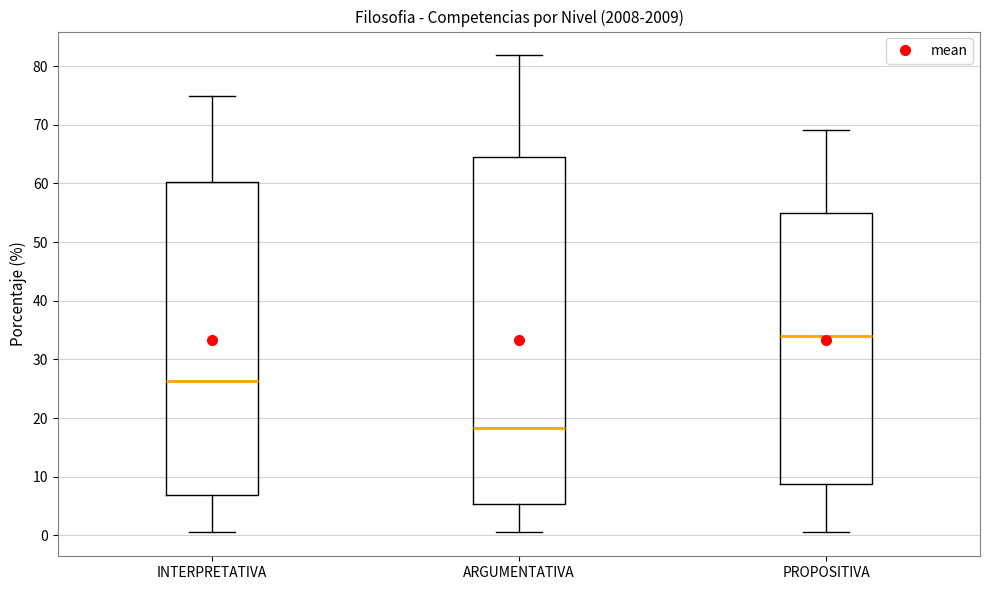

Which box has the lowest median line?

ARGUMENTATIVA